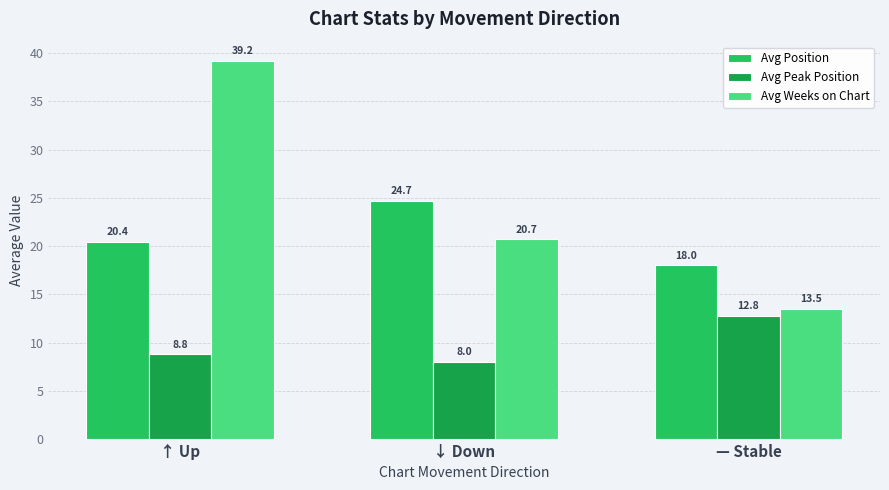

What is the sum of all Avg Position values?

63.1